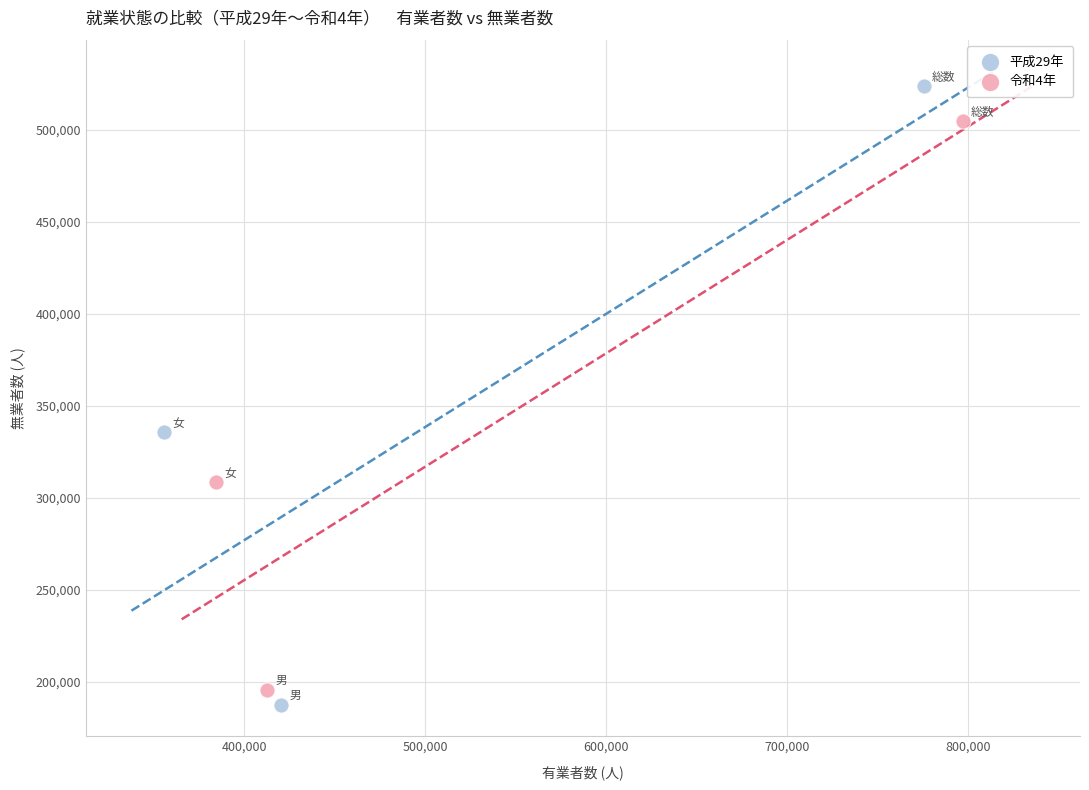

Which series has the widest spread of Y values?

平成29年